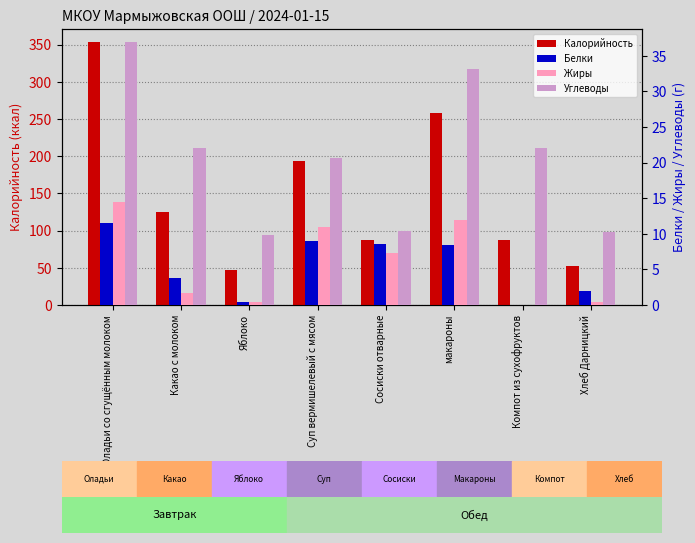

Which series has the largest total across all categories?

Калорийность